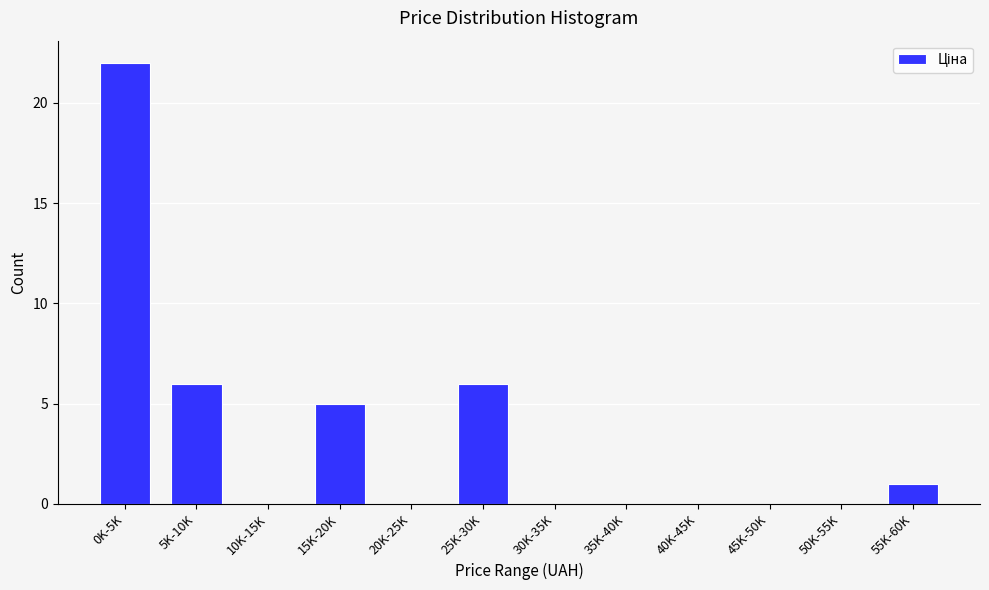

Reading left to right, list all the values displayed in this chart.

0K-5K=22	5K-10K=6	10K-15K=0	15K-20K=5	20K-25K=0	25K-30K=6	30K-35K=0	35K-40K=0	40K-45K=0	45K-50K=0	50K-55K=0	55K-60K=1